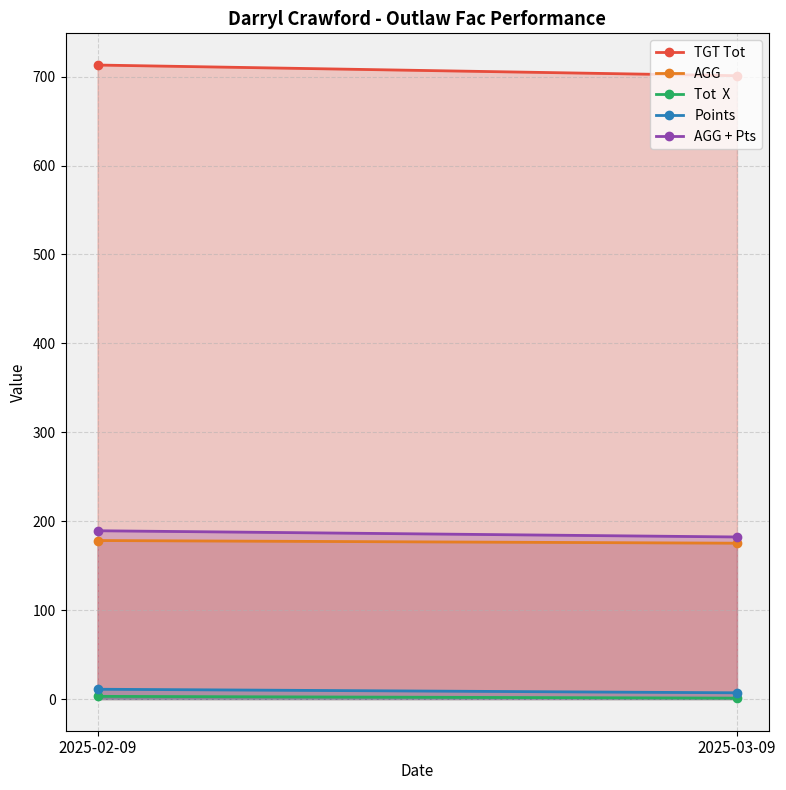

Does the chart have visible grid lines?

Yes